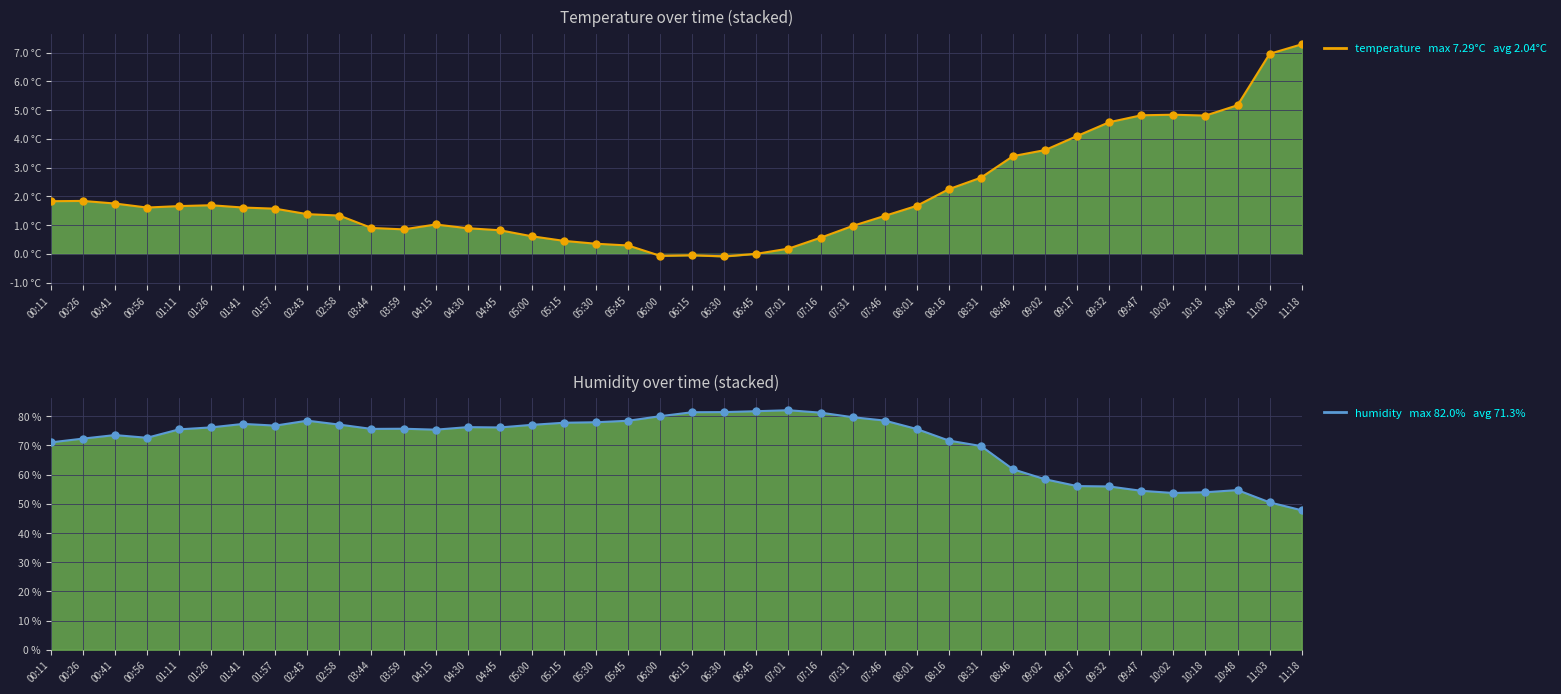

Between 07:46 and 09:02, which series saw the biggest shift?

humidity_line